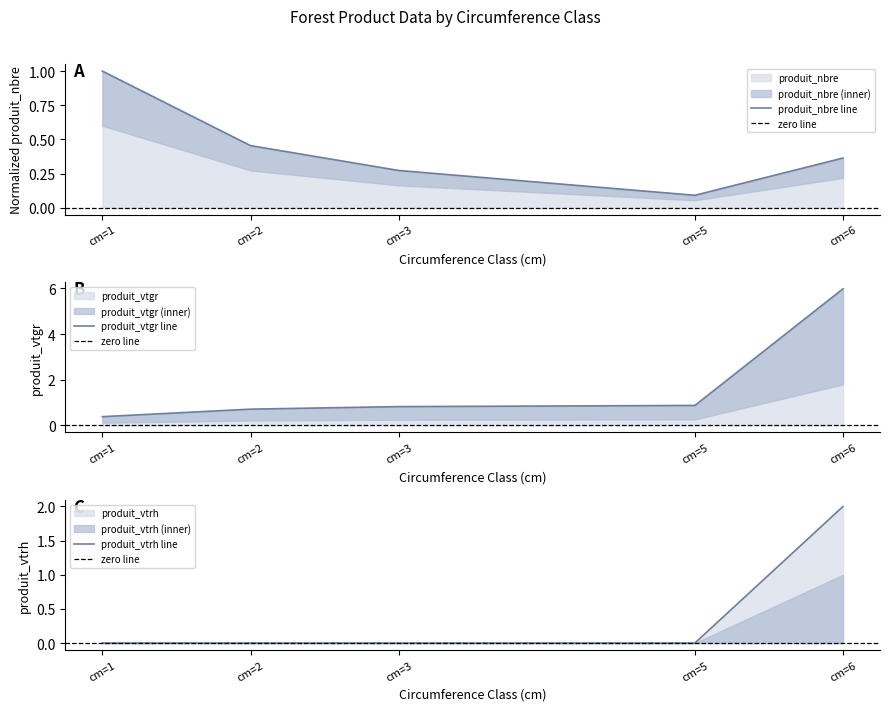

At which label does produit_vtrh reach its minimum?

1